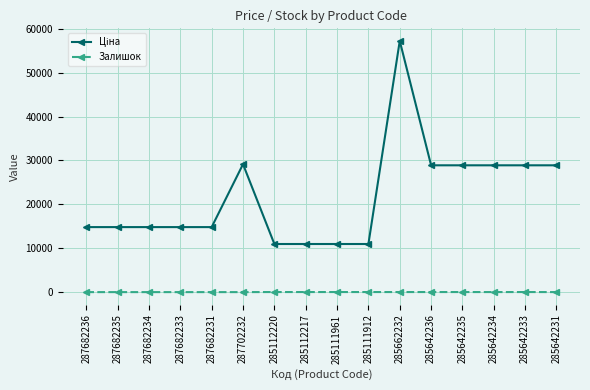

What is the sum of all Залишок values?

140.0